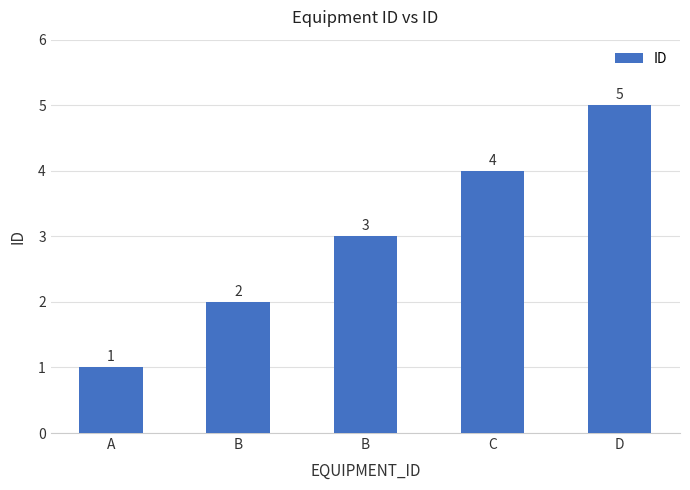

What is the label of the 2nd bar from the left?

B